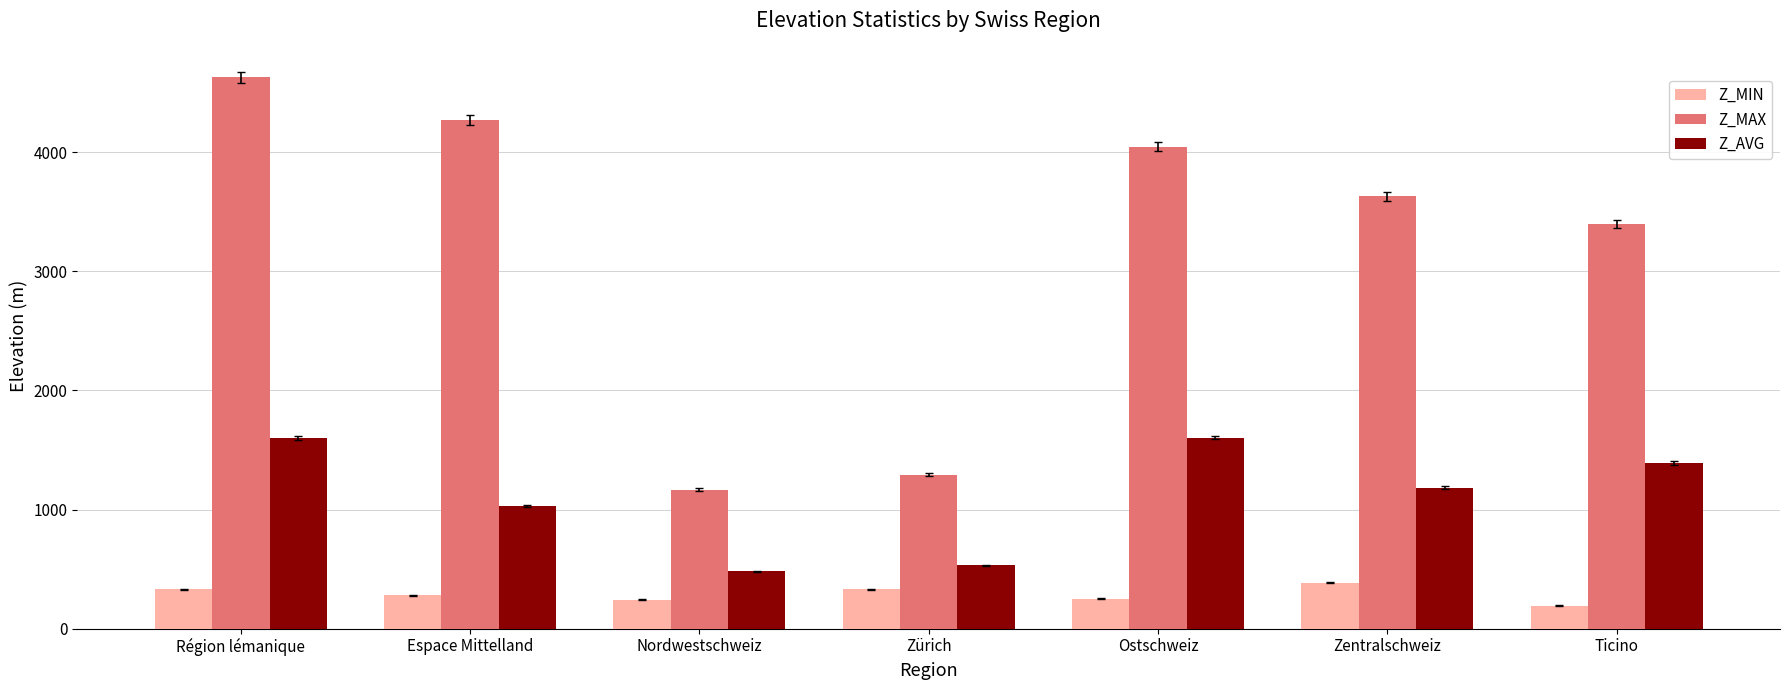

How many data points in Z_MIN are less than 281?

3